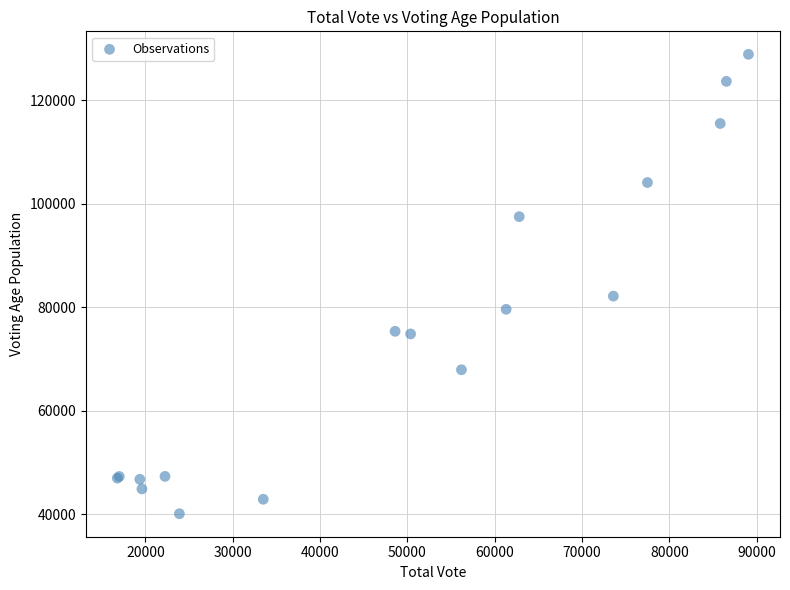

What Y value in the scatter plot is closest to 84478?

82140